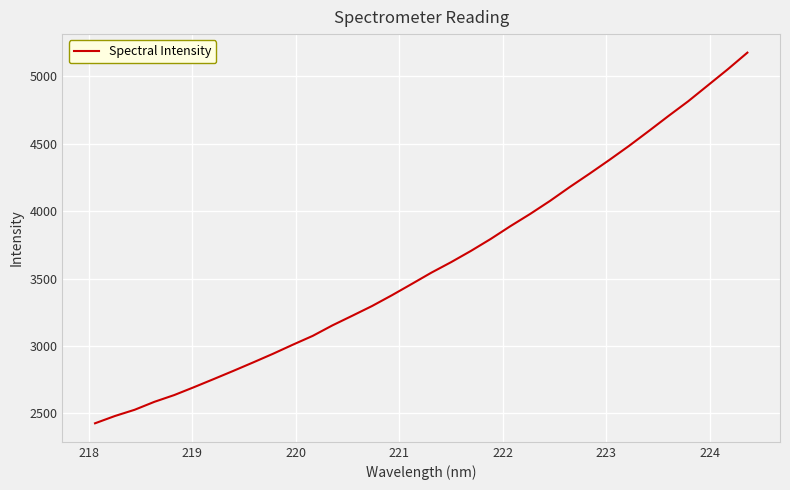

Reading left to right, what are all the values shown in this chart?

2426.8	2480.7	2527.1	2586.1	2636.1	2694.6	2754.9	2816.1	2878.7	2942.6	3009.8	3074.9	3152.9	3224.0	3296.1	3375.7	3459.0	3543.4	3621.4	3704.5	3793.1	3888.3	3978.8	4075.0	4177.9	4276.7	4378.2	4482.8	4592.9	4704.9	4814.0	4932.3	5050.6	5174.7